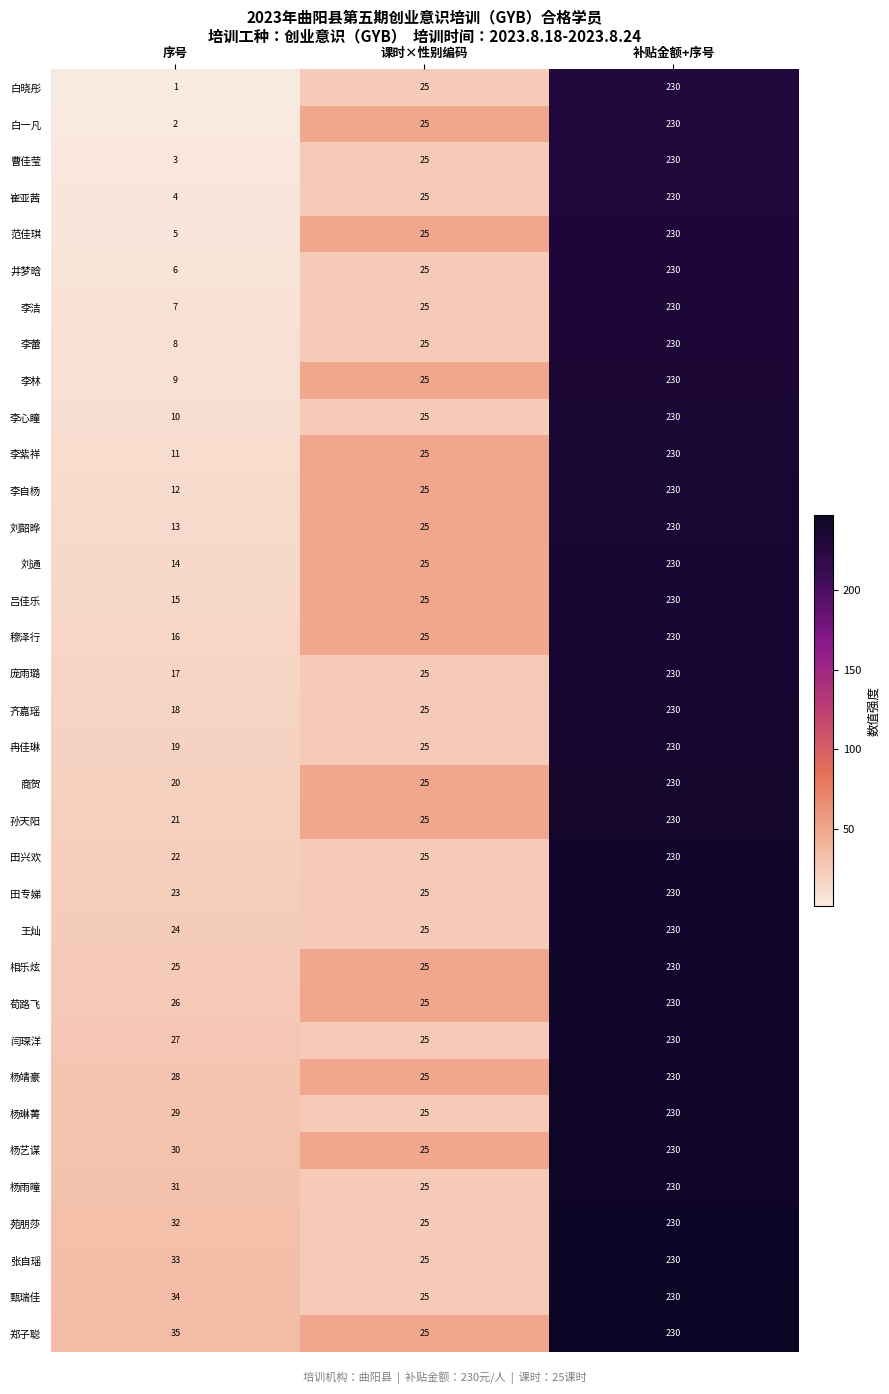

Which category has the highest value in the 孙天阳 series?

补贴金额+序号